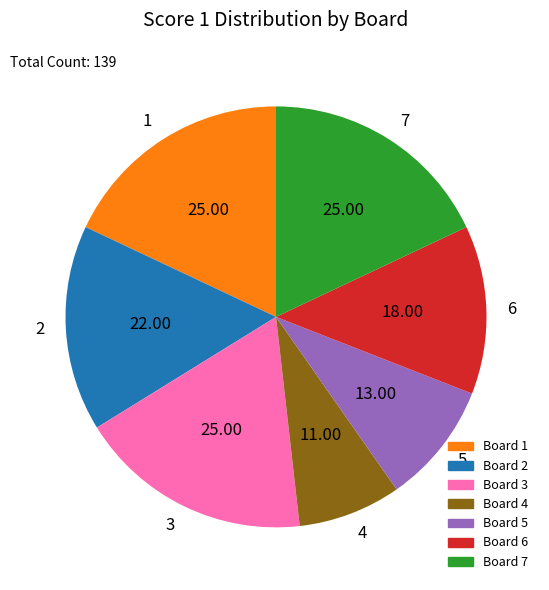

Combined, do 1 and 3 account for over 50%?

No